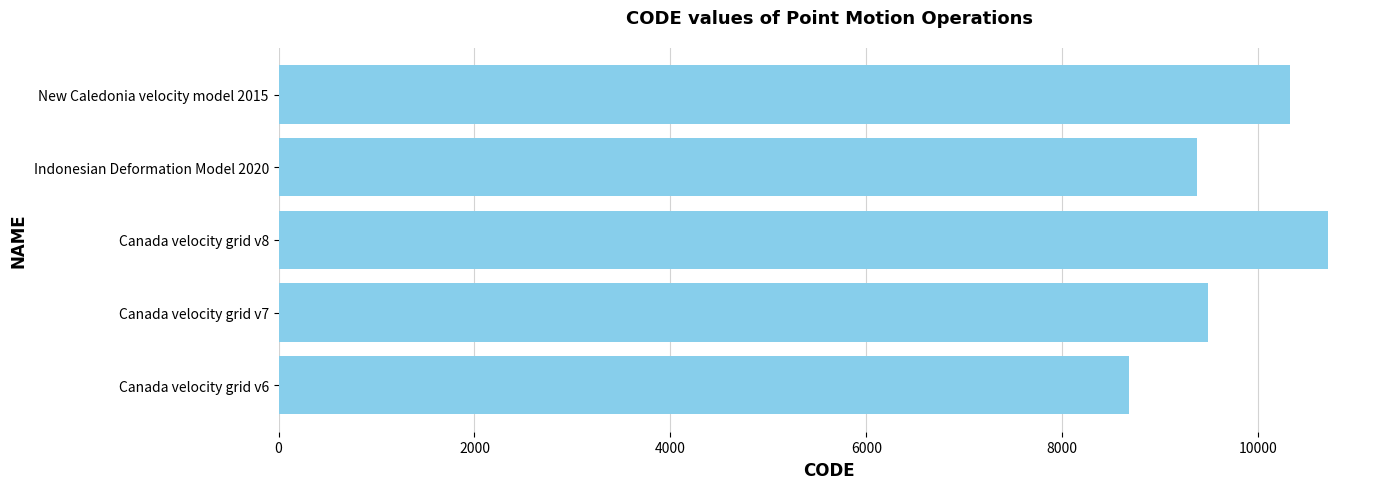

What is the minimum value shown in the chart?

8676